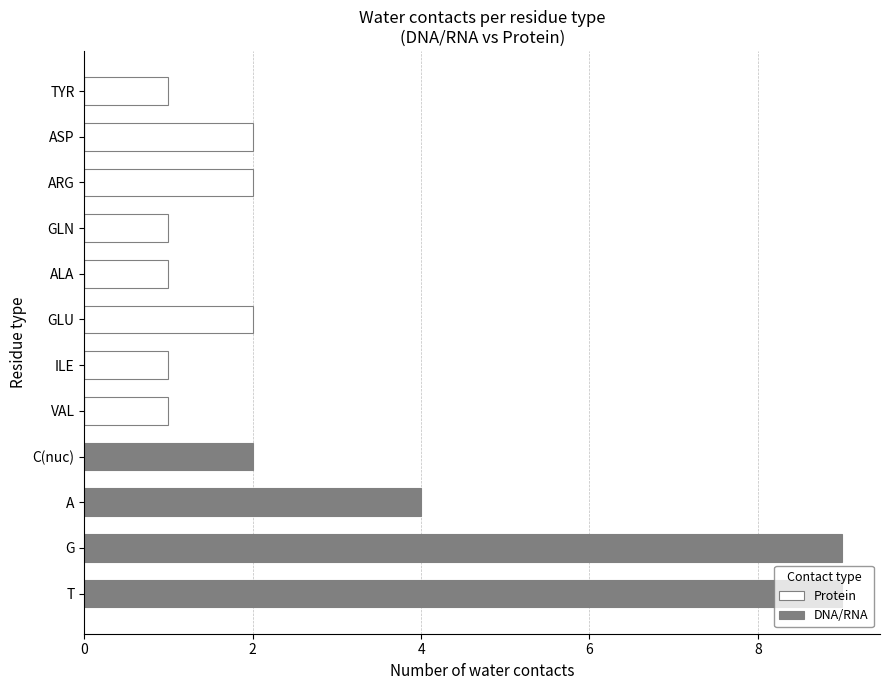

What is the average value of the Protein series?

1